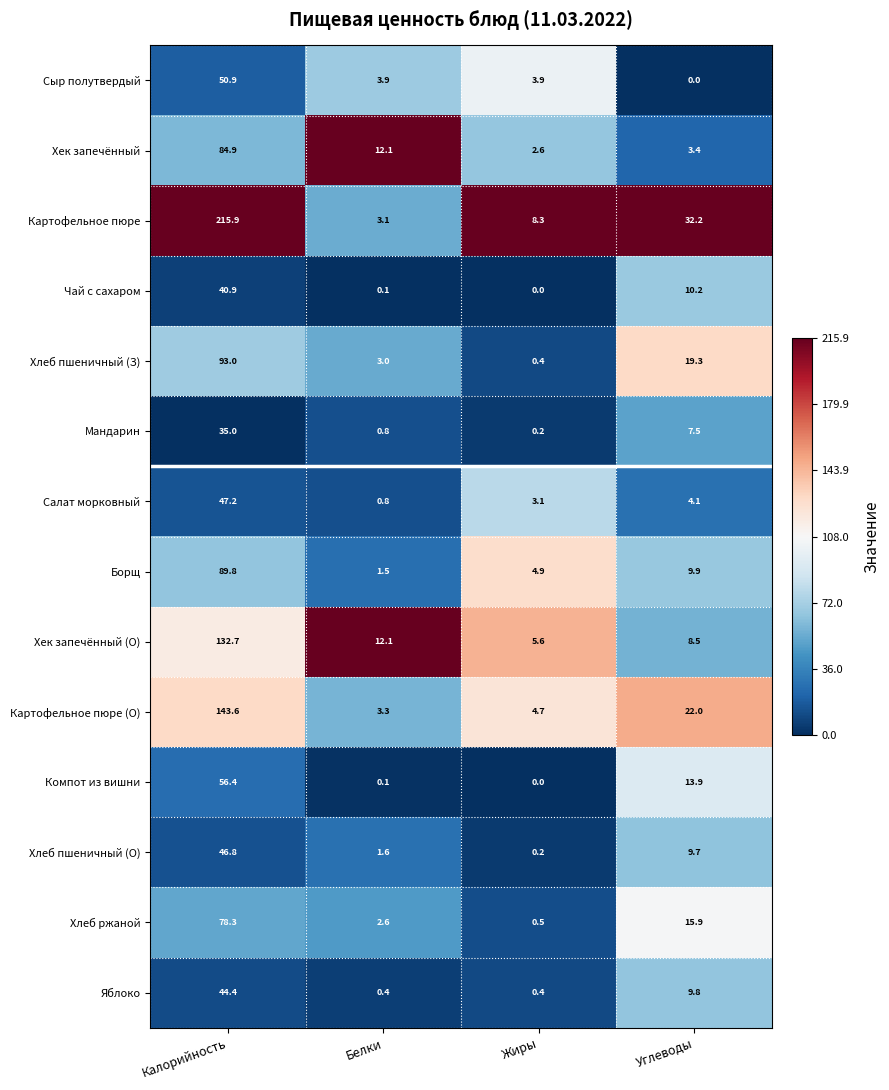

What is the difference between the highest and lowest values at Белки?

12.0